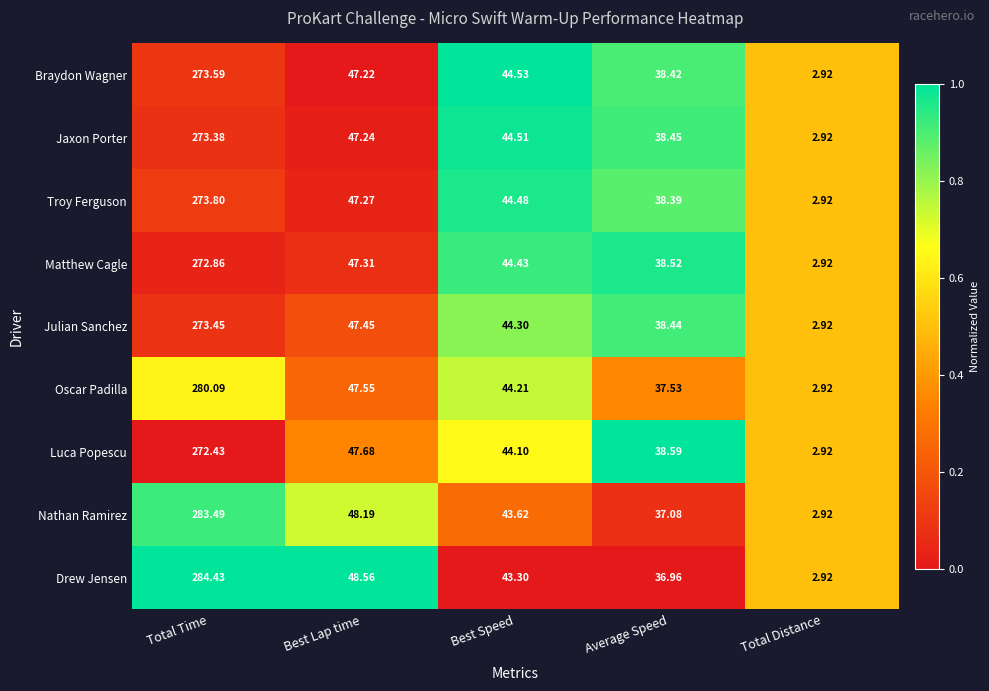

Is the value of Julian Sanchez at Best Speed greater than the value of Luca Popescu at Best Speed?

Yes